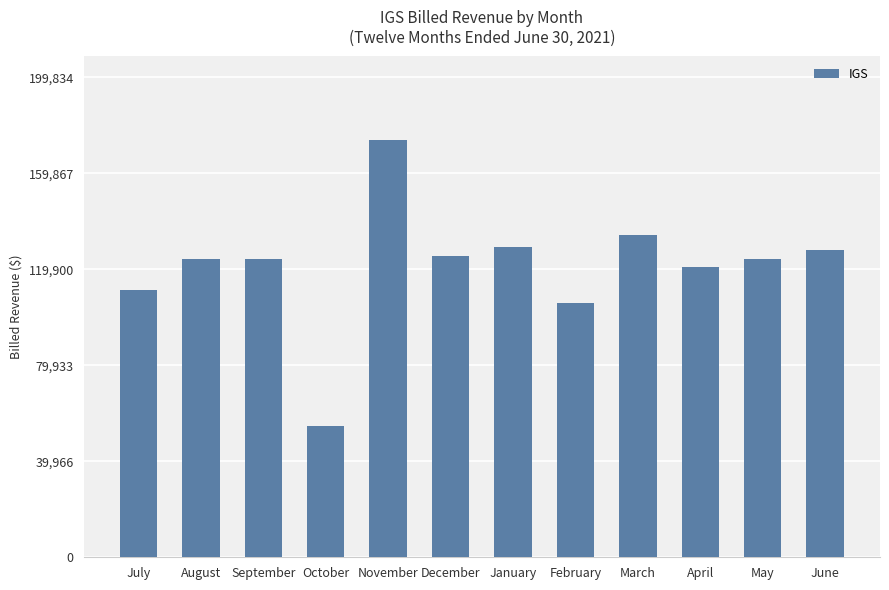

What is the label of the 1st bar from the left?

July